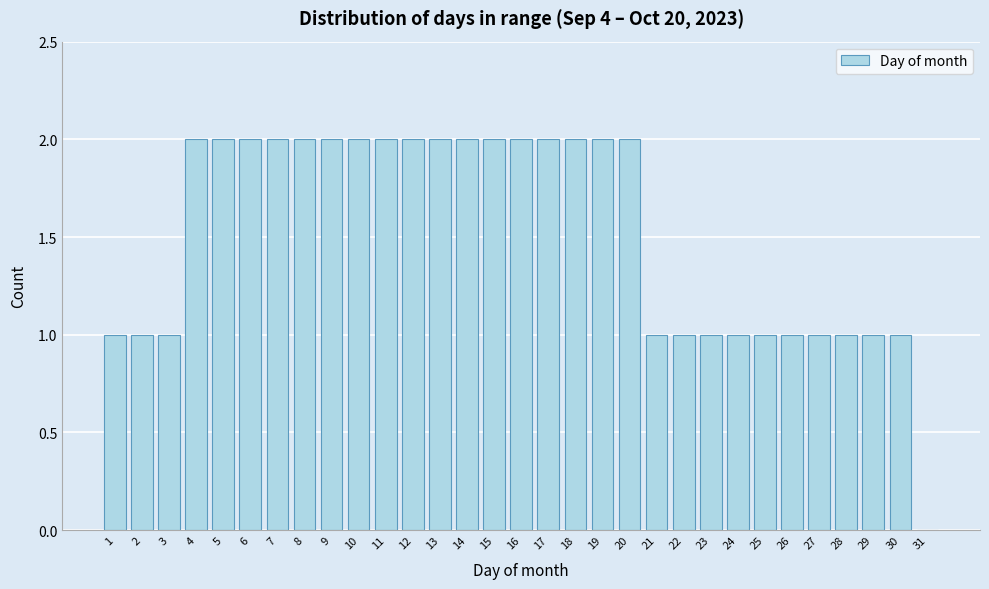

The chart shows a value of 0 at 31. True or false?

True